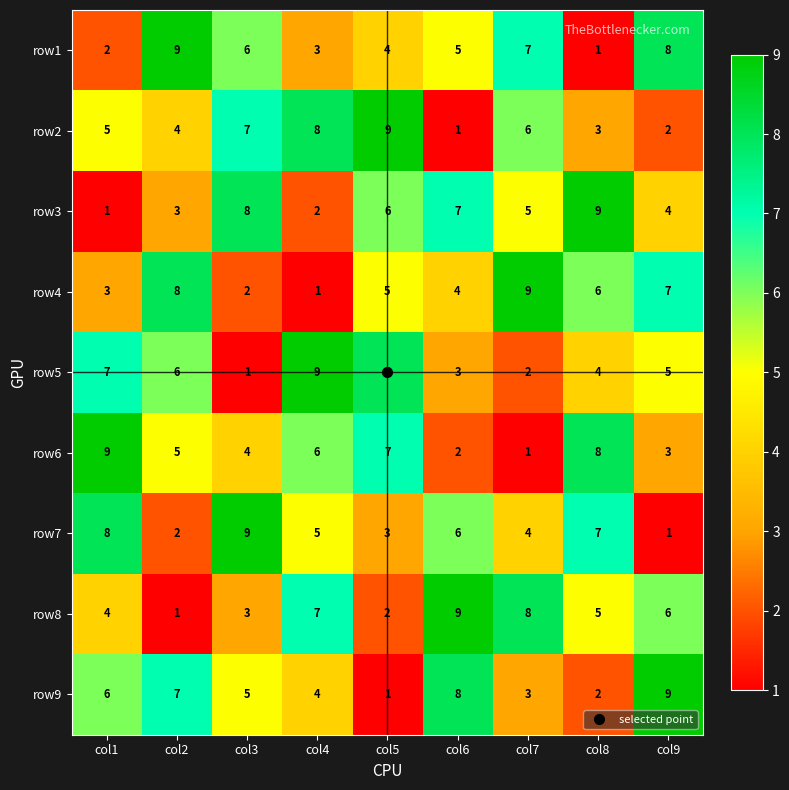

Which series changed the most between col4 and col5?

row8